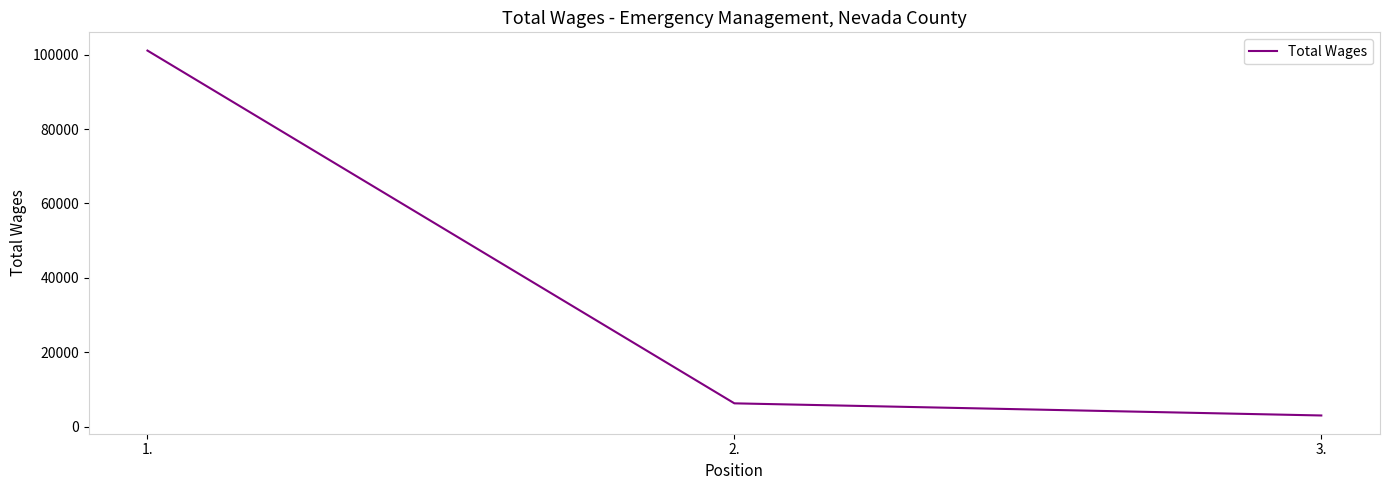

What is the approximate value at 3.?

3027